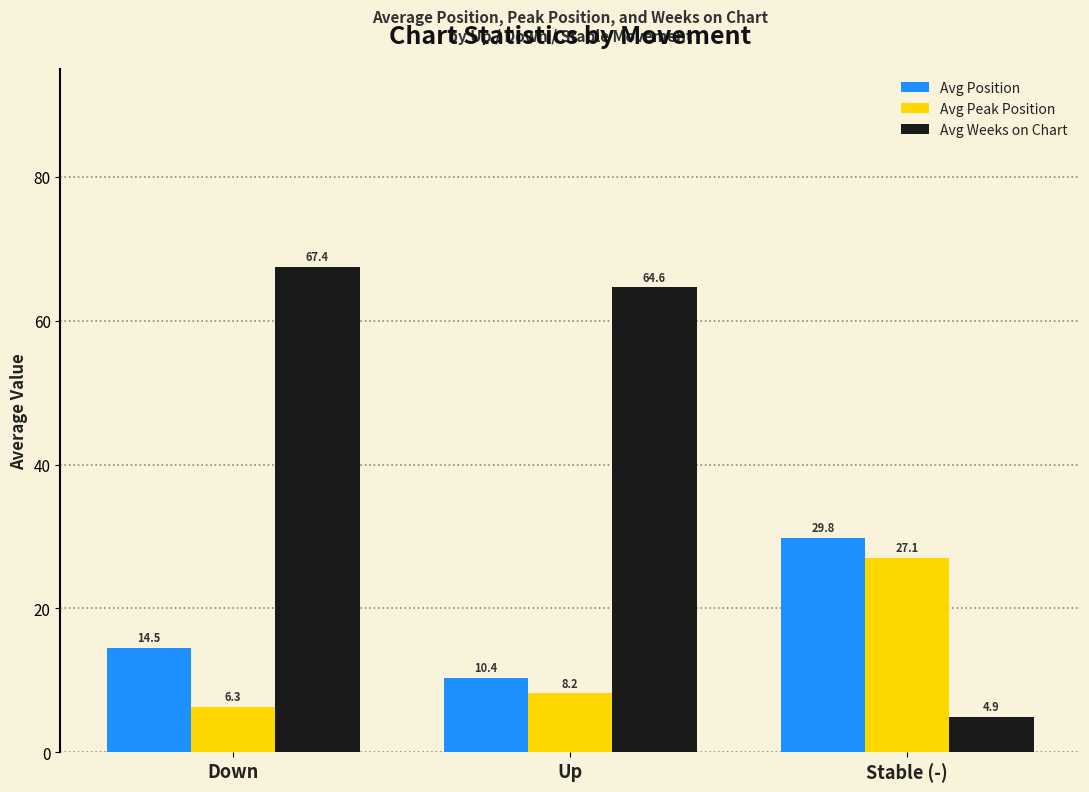

What is the value of the Avg Peak Position bar at the 3rd from the left?

27.1